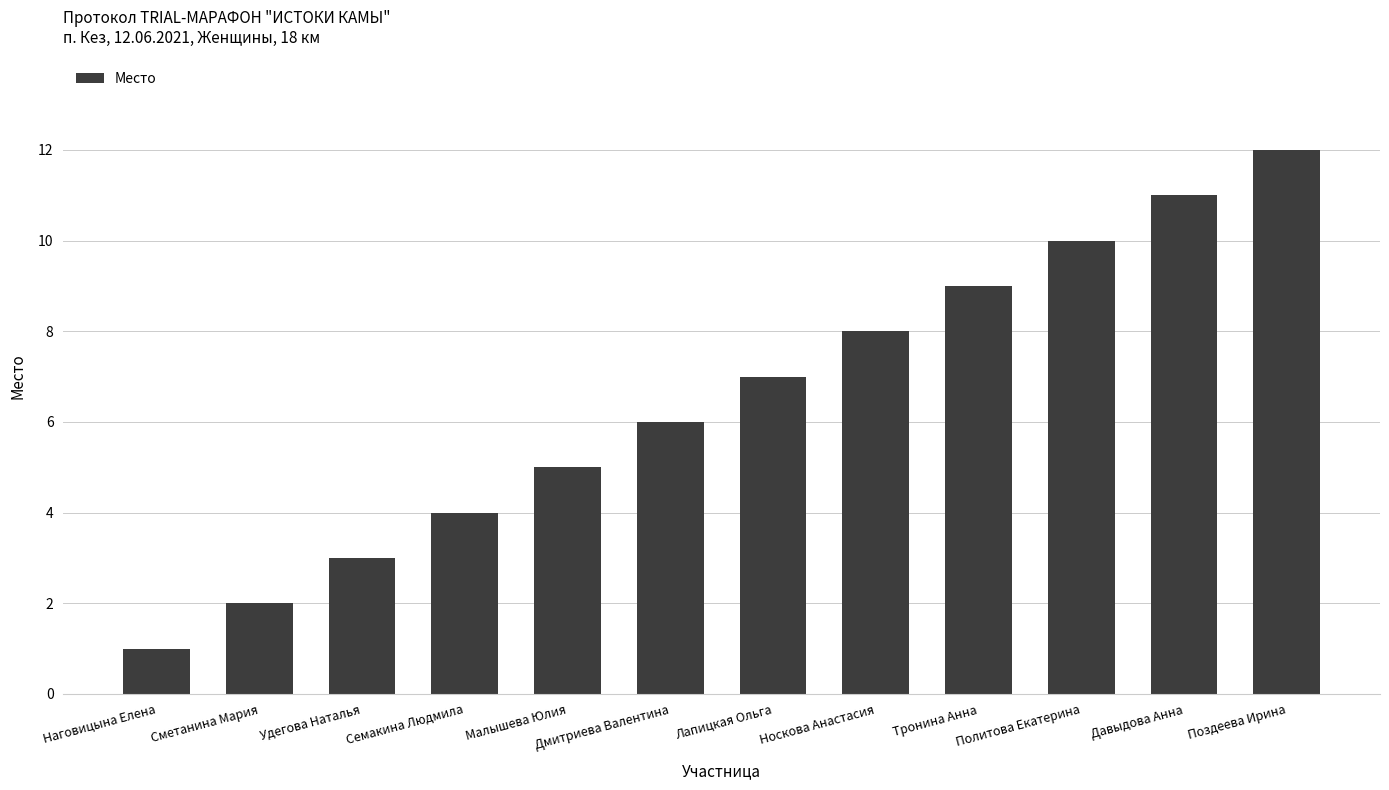

What is the greatest value displayed?

12